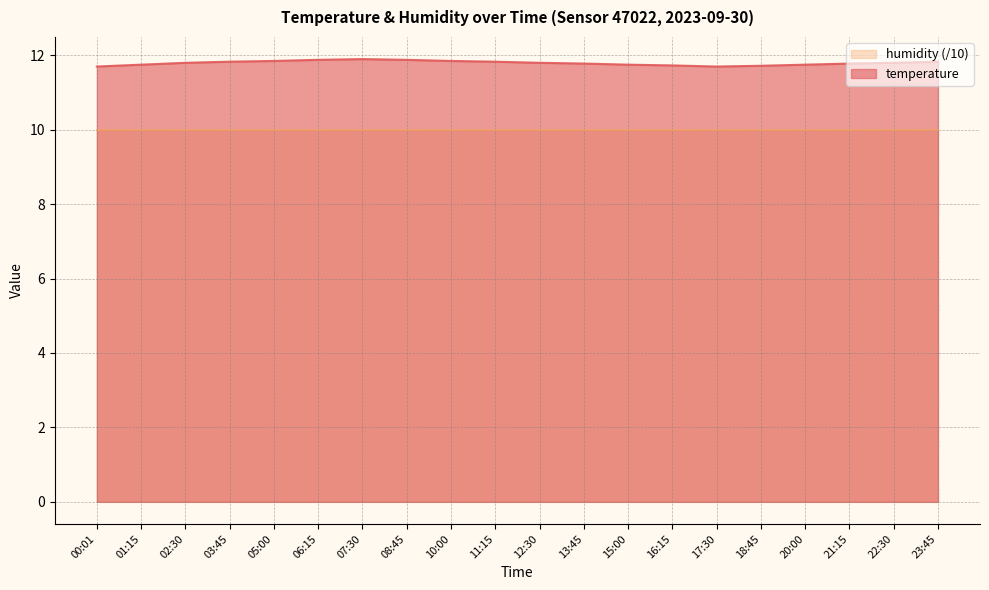

Does the chart have visible grid lines?

Yes